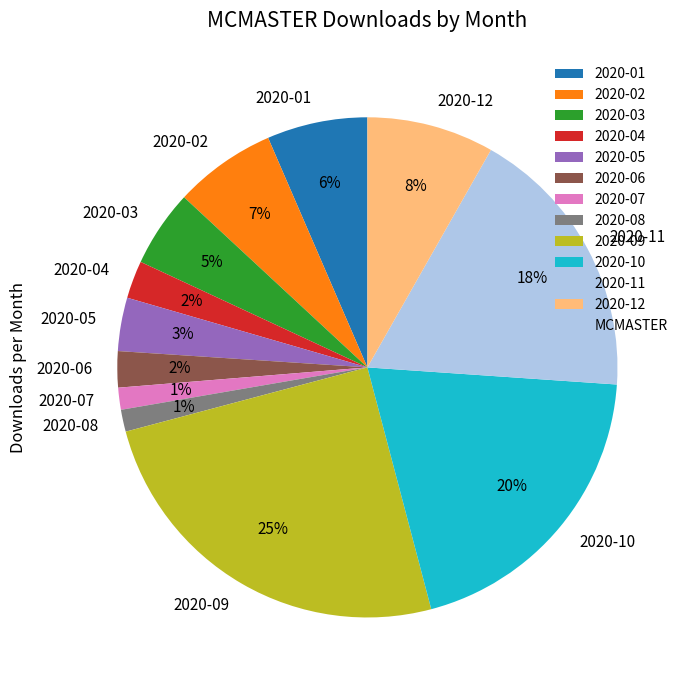

To the nearest percent, what is the difference between the largest and smallest slice percentages?

24%